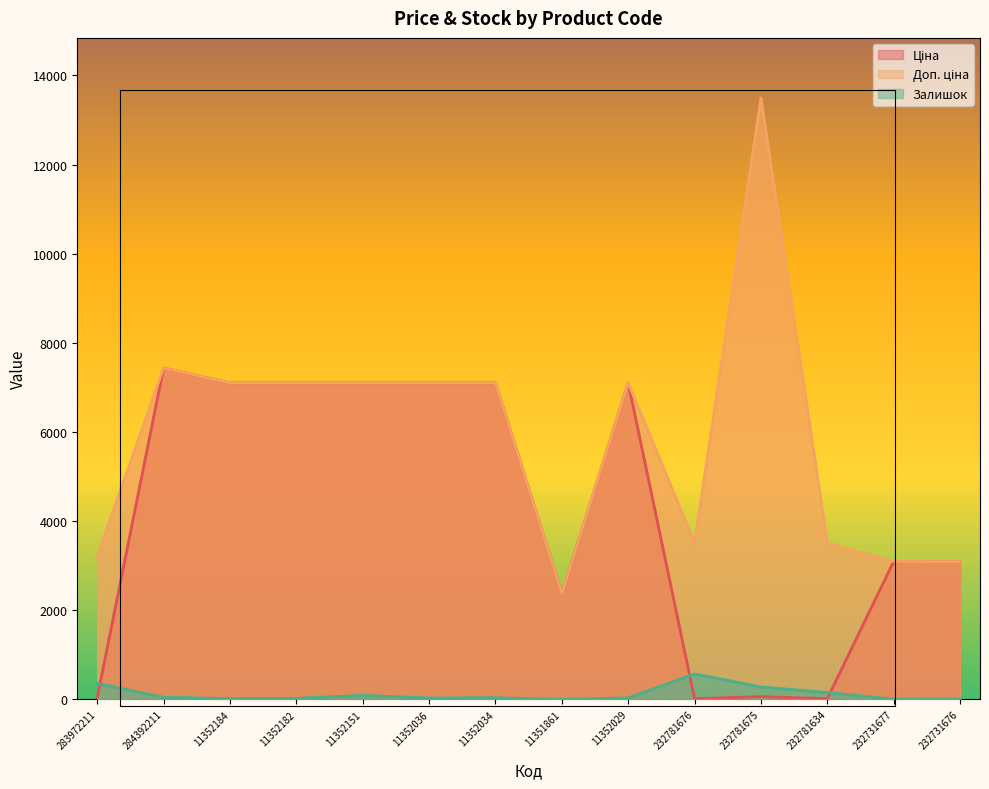

Reading left to right, what are all the values shown in this chart?

Ціна: 283972211=32.0	284392211=7436.2	11352184=7098.8	11352182=7098.8	11352151=7098.8	11352036=7098.8	11352034=7098.8	11351861=2372.4	11352029=7098.8	232781676=15.6	232781675=60.0	232781634=15.6	232731677=3094.7	232731676=3091.2
Доп. ціна: 283972211=3205.0	284392211=7436.2	11352184=7098.8	11352182=7098.8	11352151=7098.8	11352036=7098.8	11352034=7098.8	11351861=2372.0	11352029=7098.8	232781676=3508.0	232781675=13493.2	232781634=3508.0	232731677=3095.0	232731676=3091.0
Залишок: 283972211=358.0	284392211=46.0	11352184=18.0	11352182=22.0	11352151=89.0	11352036=29.0	11352034=35.0	11351861=0.0	11352029=33.0	232781676=570.0	232781675=277.0	232781634=153.0	232731677=3.0	232731676=9.0